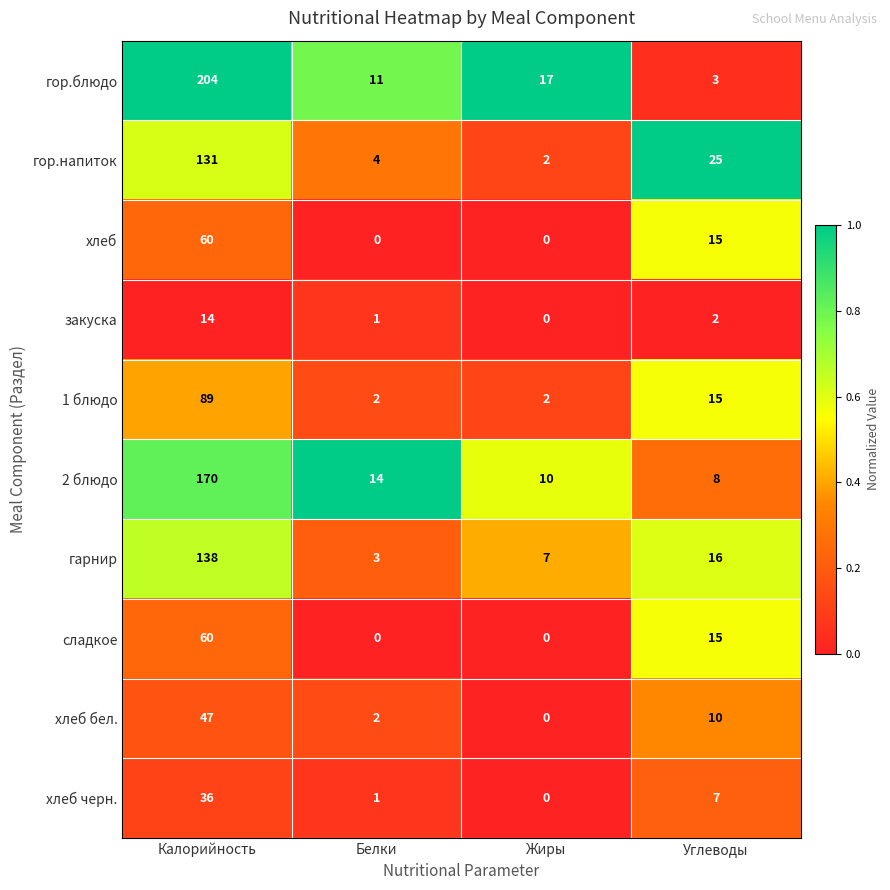

Is it true that закуска equals 22 at Калорийность?

False